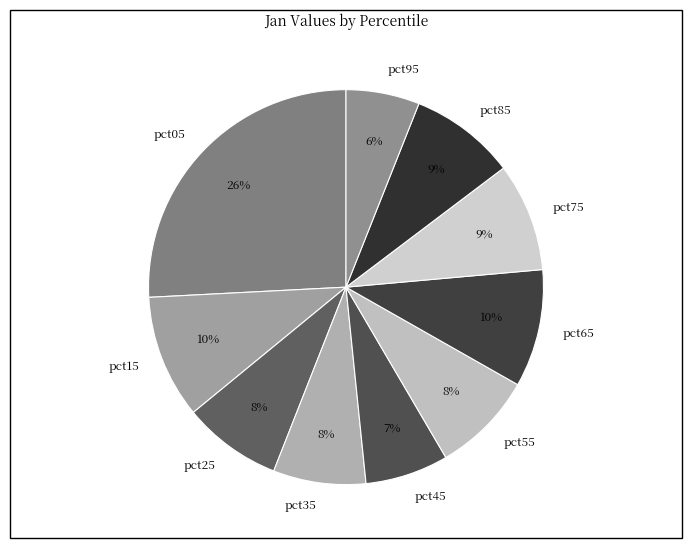

Is pct45 the majority of the pie?

No